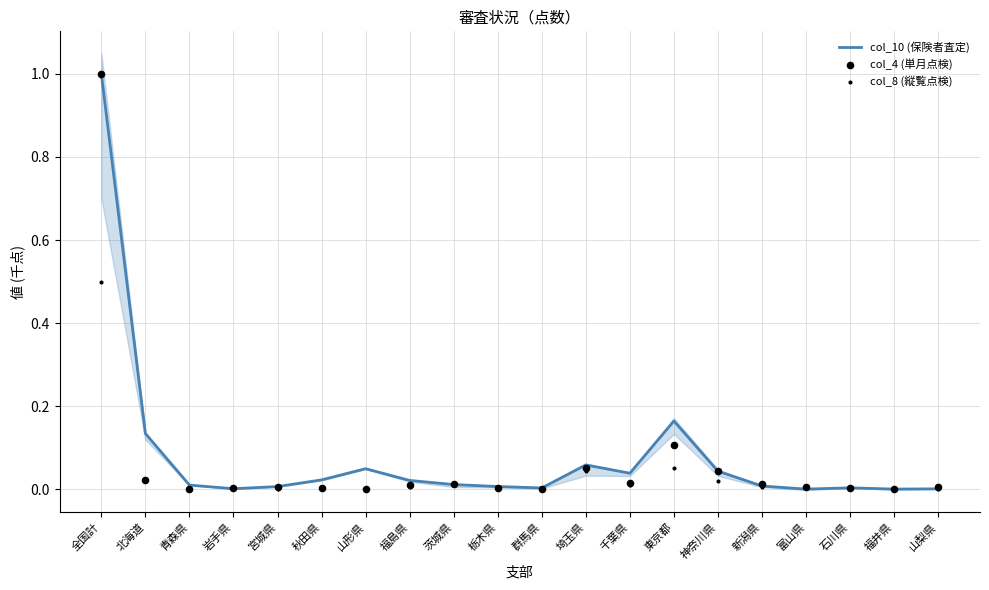

Which series has the largest total across all categories?

col_10 (保険者査定)